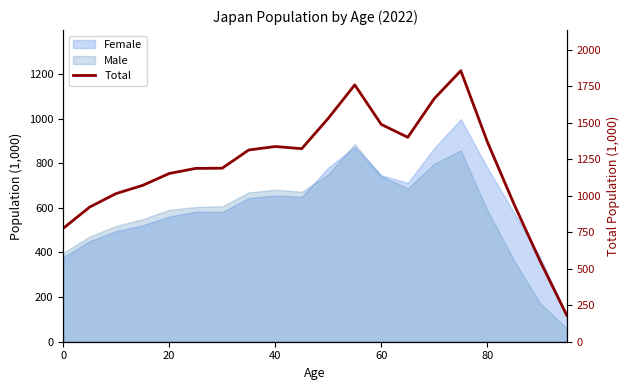

Reading left to right, transcribe all the data shown in this chart.

776.1	922.3	1014.8	1070.9	1152.2	1187.0	1188.4	1313.1	1337.0	1322.0	1530.0	1759.1	1488.2	1400.1	1665.3	1855.9	1369.6	945.5	549.1	180.0